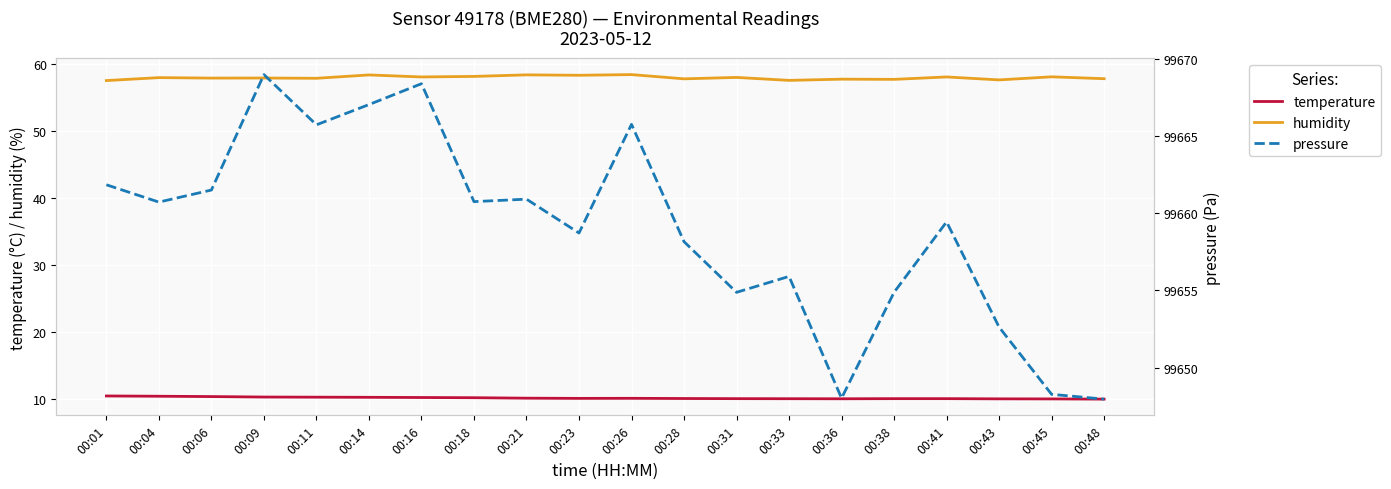

At which label does humidity reach its minimum?

00:01